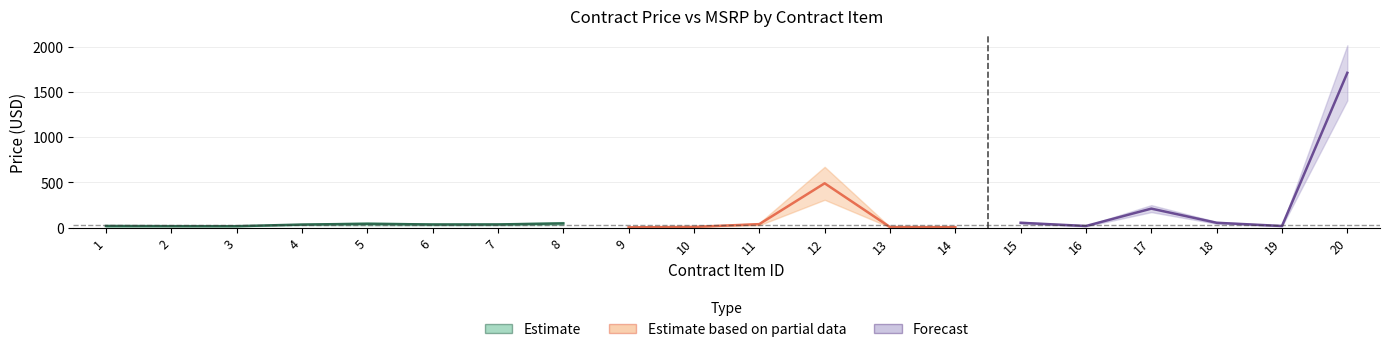

Between 4 and 2, which is larger?

4